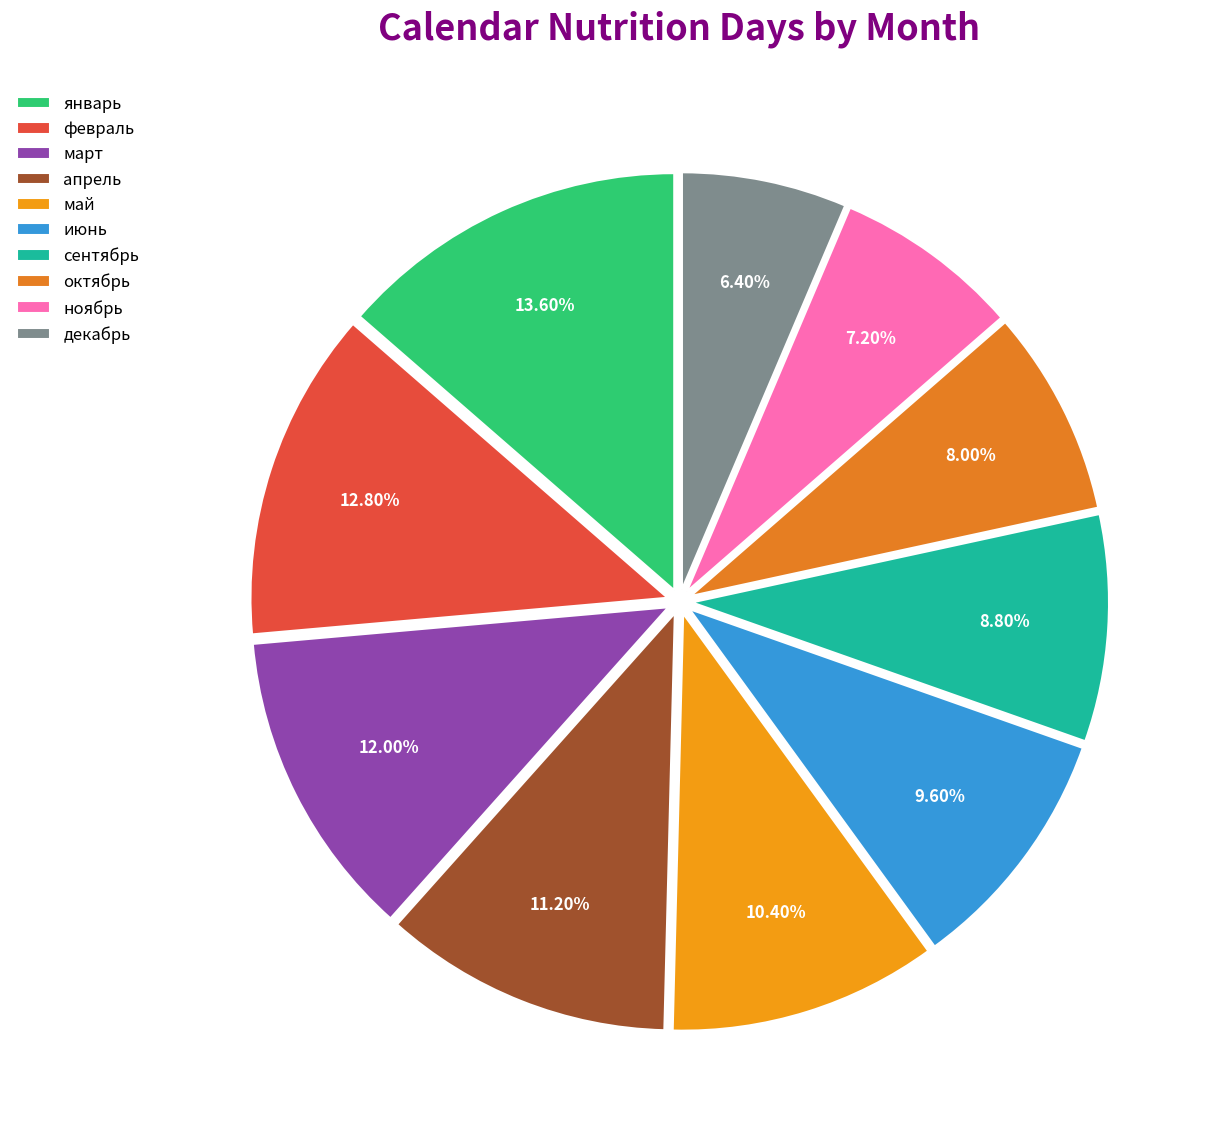

Is май the majority of the pie?

No